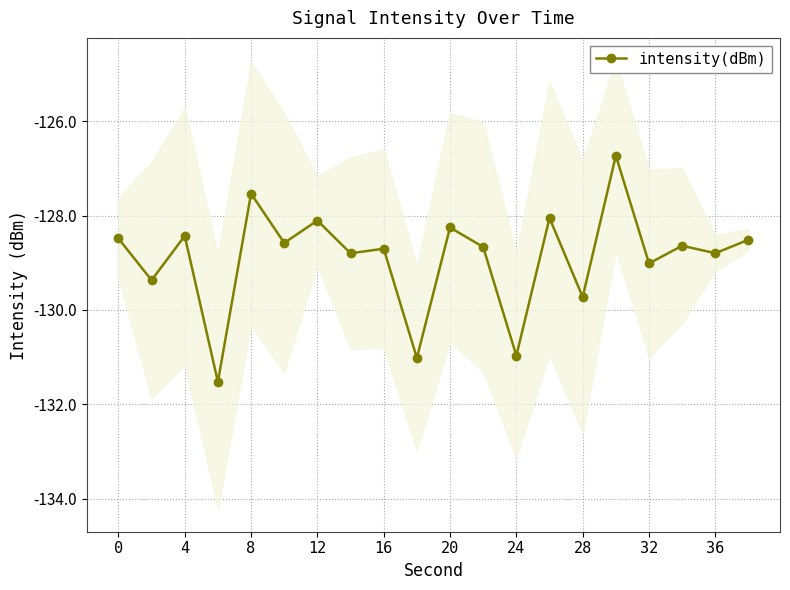

The value of intensity(dBm) at 0 is -128.5. True or false?

True